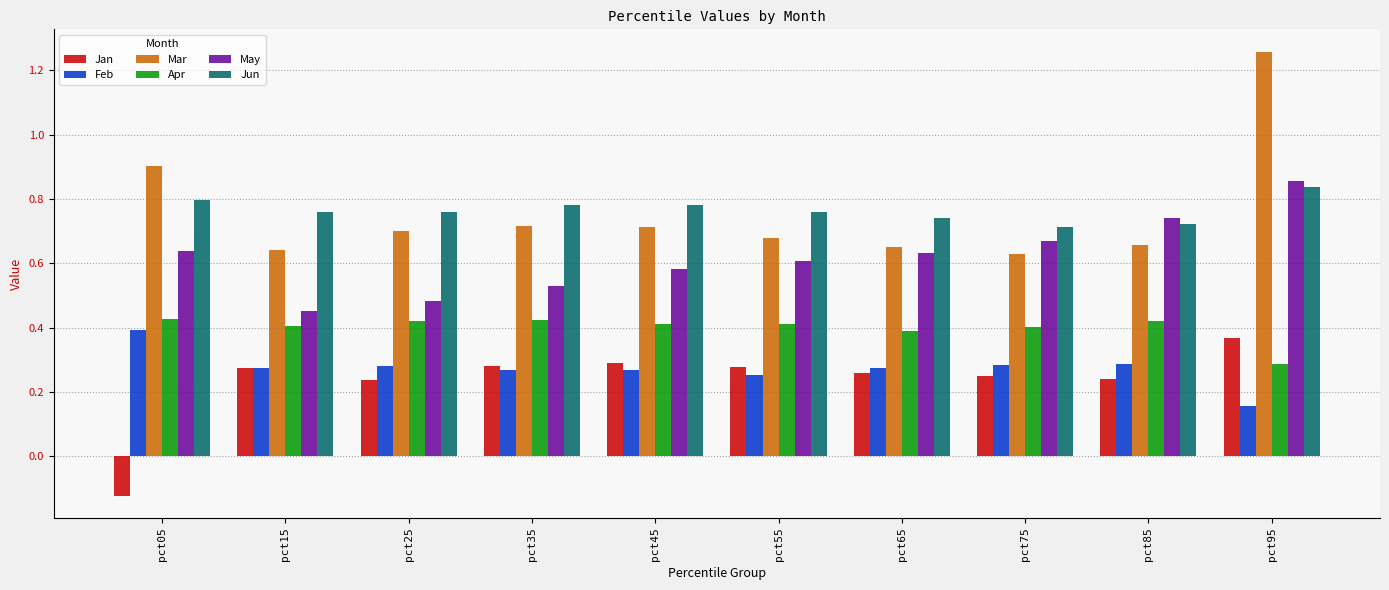

Is the value of Feb at pct05 greater than the value of Jun at pct95?

No